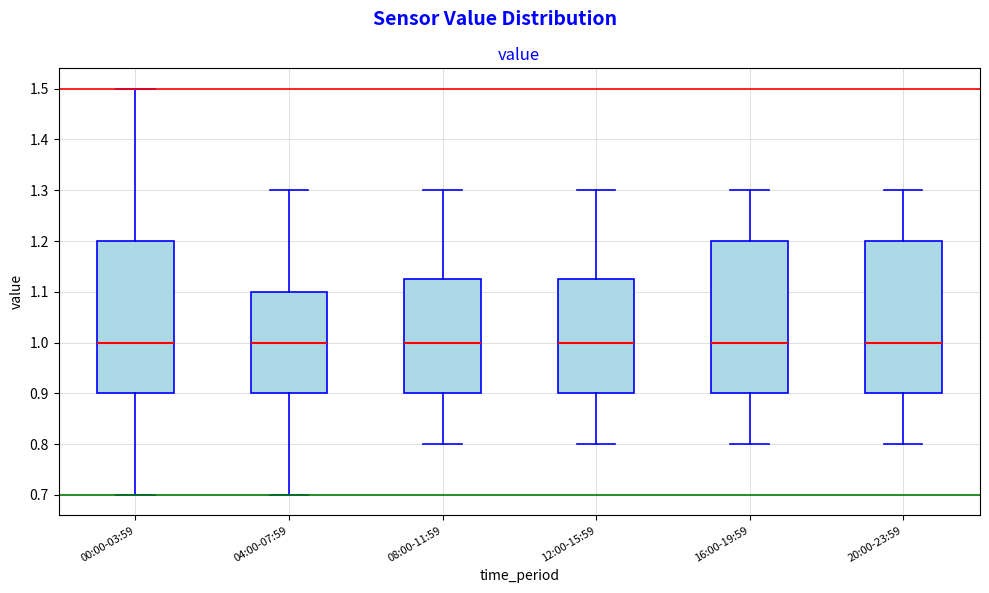

Reading left to right, read every box against the y-axis: the position of its median line, the range the box covers, and the ends of its whiskers. The values are not printed on the chart, so give them approximately, as read against the axis.

00:00-03:59: median 1.00, box 0.90 to 1.20, whiskers 0.70 to 1.50
04:00-07:59: median 1.00, box 0.90 to 1.10, whiskers 0.70 to 1.30
08:00-11:59: median 1.00, box 0.90 to 1.13, whiskers 0.80 to 1.30
12:00-15:59: median 1.00, box 0.90 to 1.13, whiskers 0.80 to 1.30
16:00-19:59: median 1.00, box 0.90 to 1.20, whiskers 0.80 to 1.30
20:00-23:59: median 1.00, box 0.90 to 1.20, whiskers 0.80 to 1.30